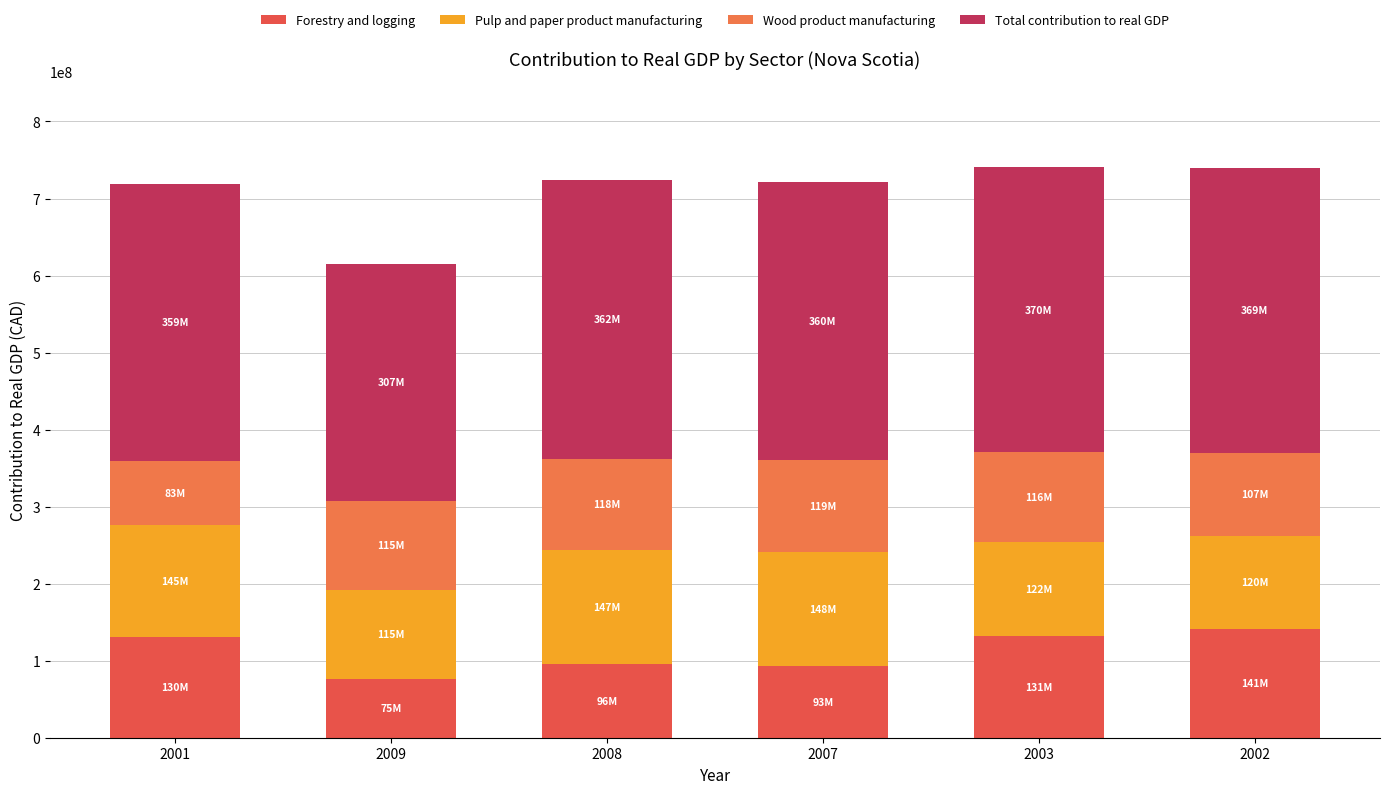

Which series has the widest spread of values?

Forestry and logging